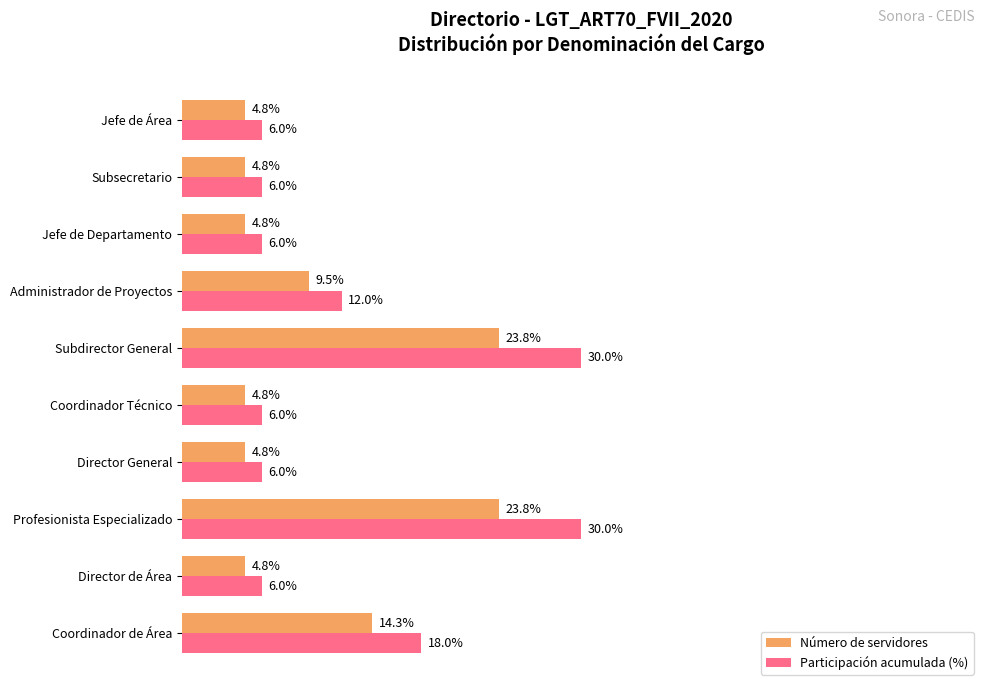

List the series in order of their peak value, lowest first.

Número de servidores, Participación acumulada (%)